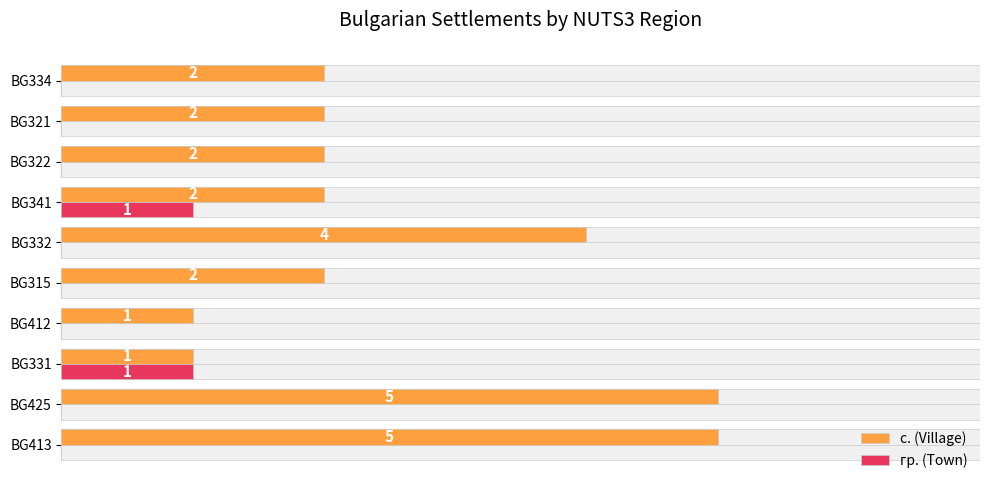

List the labels in order of гр. (Town) value, smallest first.

BG413, BG425, BG412, BG315, BG332, BG322, BG321, BG334, BG331, BG341